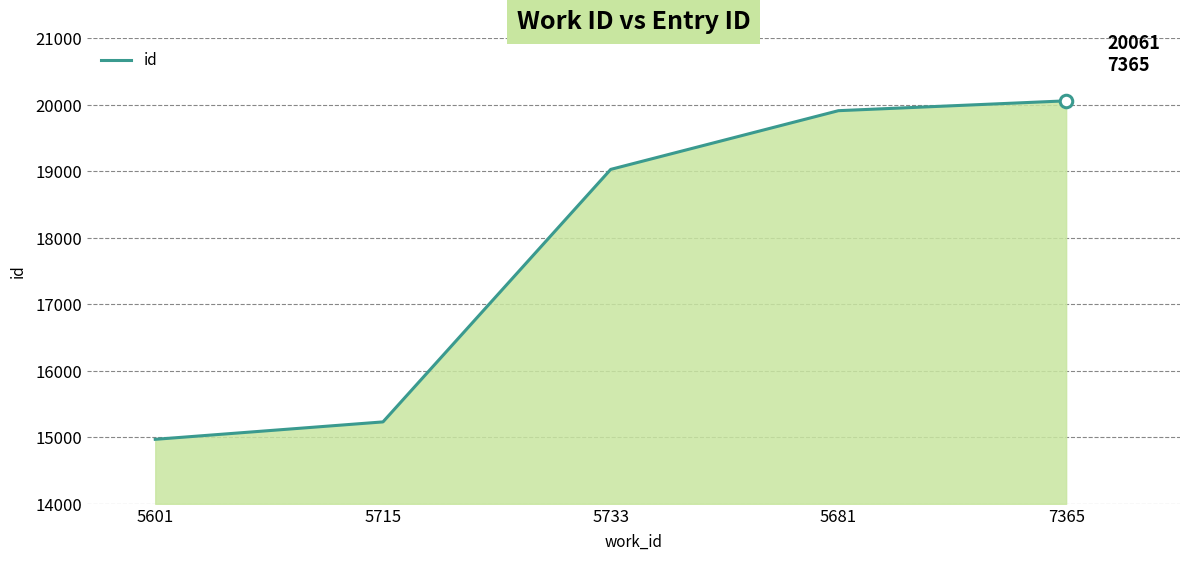

What is the difference between the values at 5715 and 5681?

4681